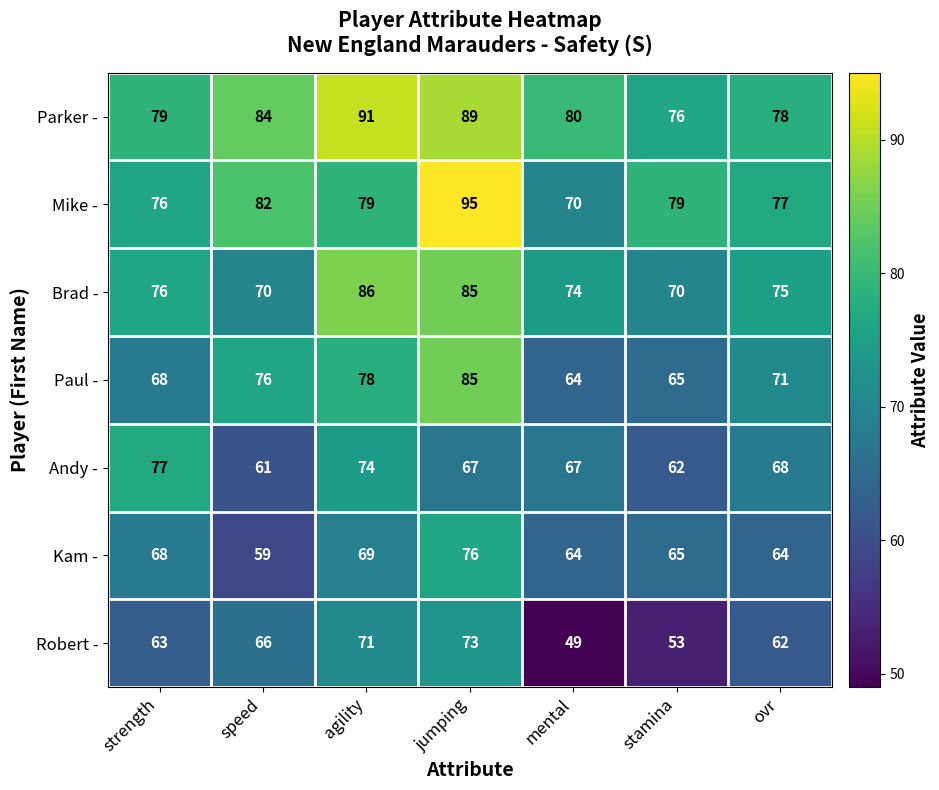

What is the difference between the maximum and minimum values in the Mike - series?

25